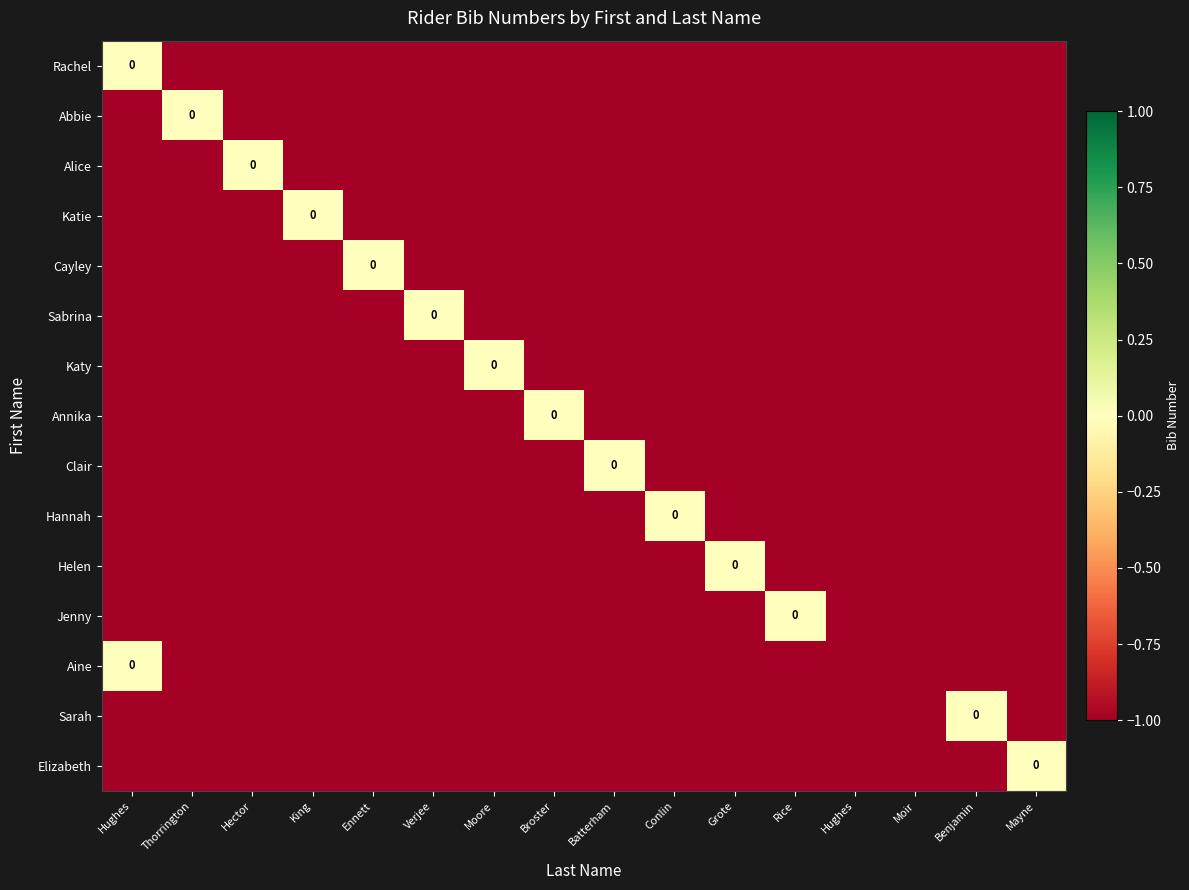

True or false: Hannah has a value of -1 at Batterham.

True